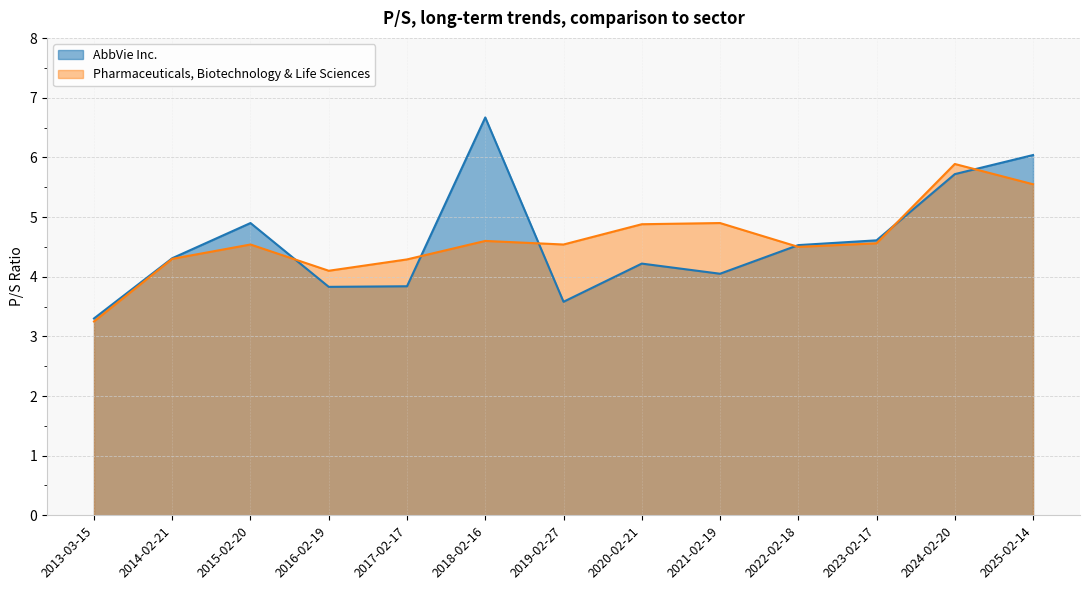

What is the difference between the second highest and minimum values in the Pharmaceuticals, Biotechnology & Life Sciences series?

2.3